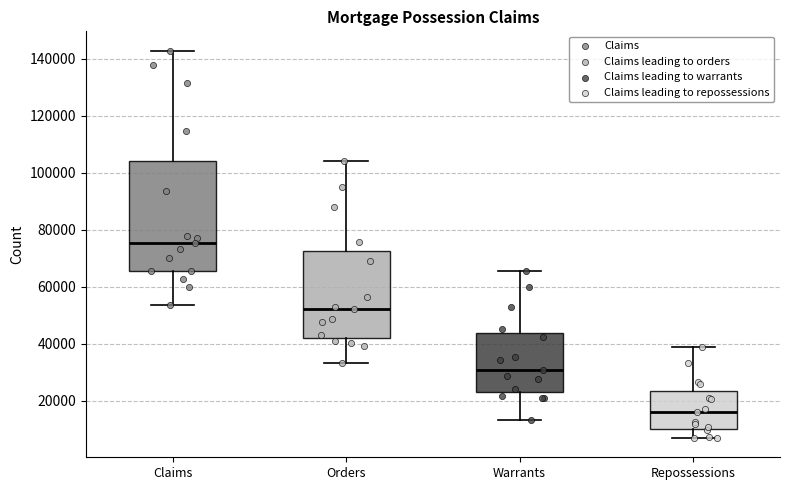

Which box's median line is the highest?

Claims